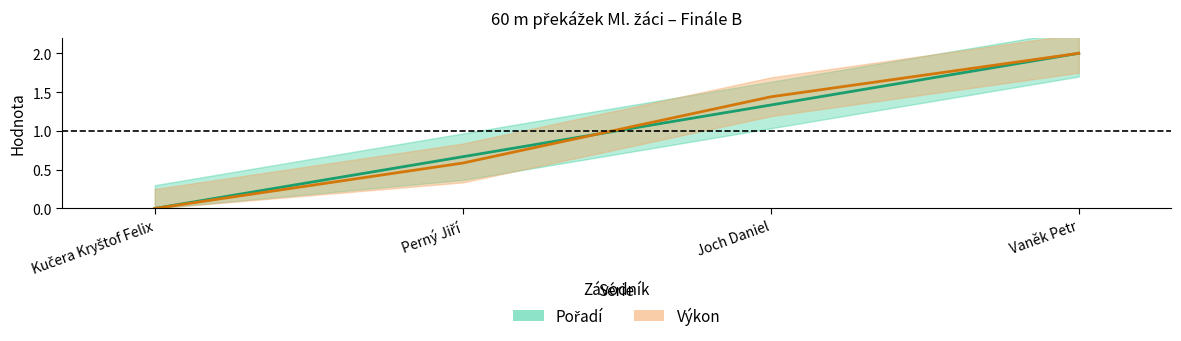

True or false: Výkon and Pořadí cross at least once.

True